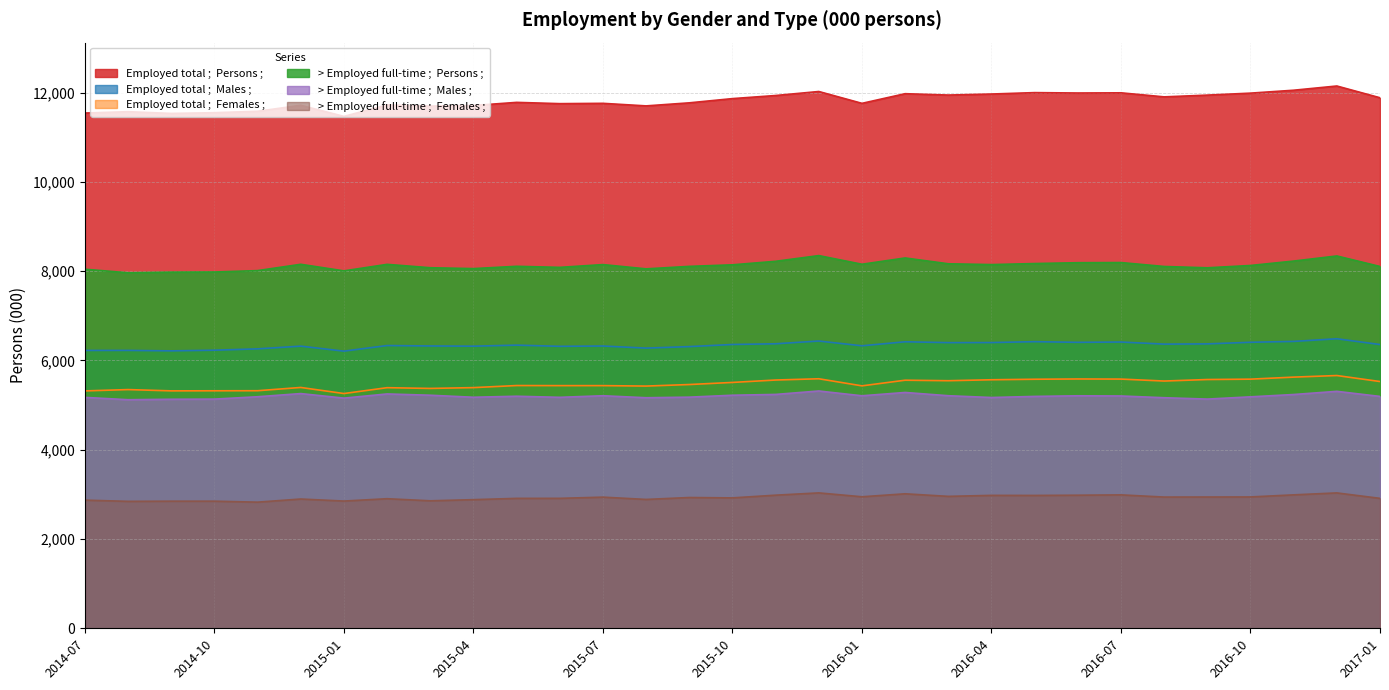

At which label is > Employed full-time ;  Females ; closest to 2929?

2015-09